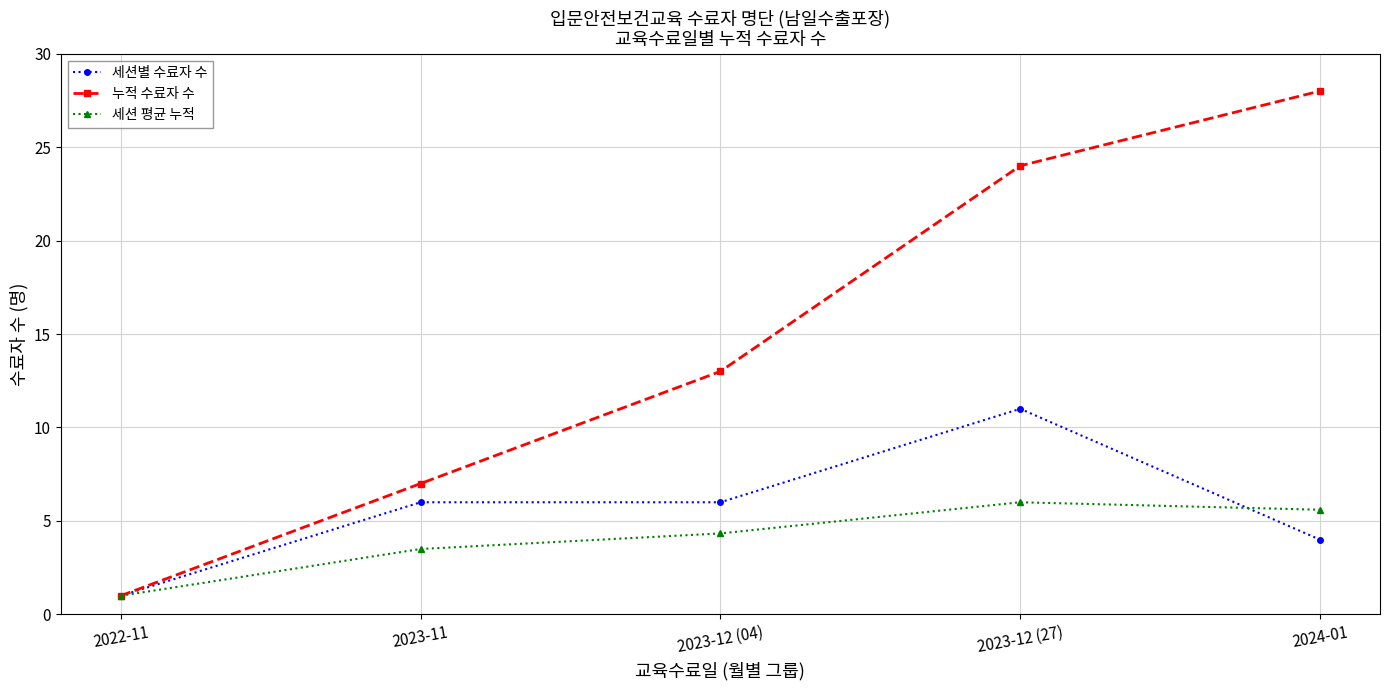

What is the value of the 세션별 수료자 수 point at the 4th from the left?

11.0